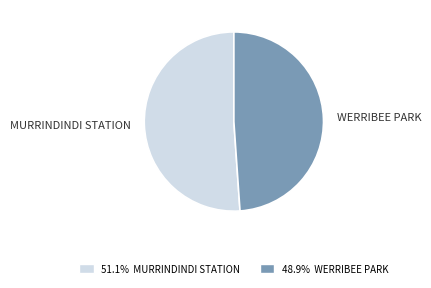

Do WERRIBEE PARK and MURRINDINDI STATION together represent more than half of the pie?

Yes